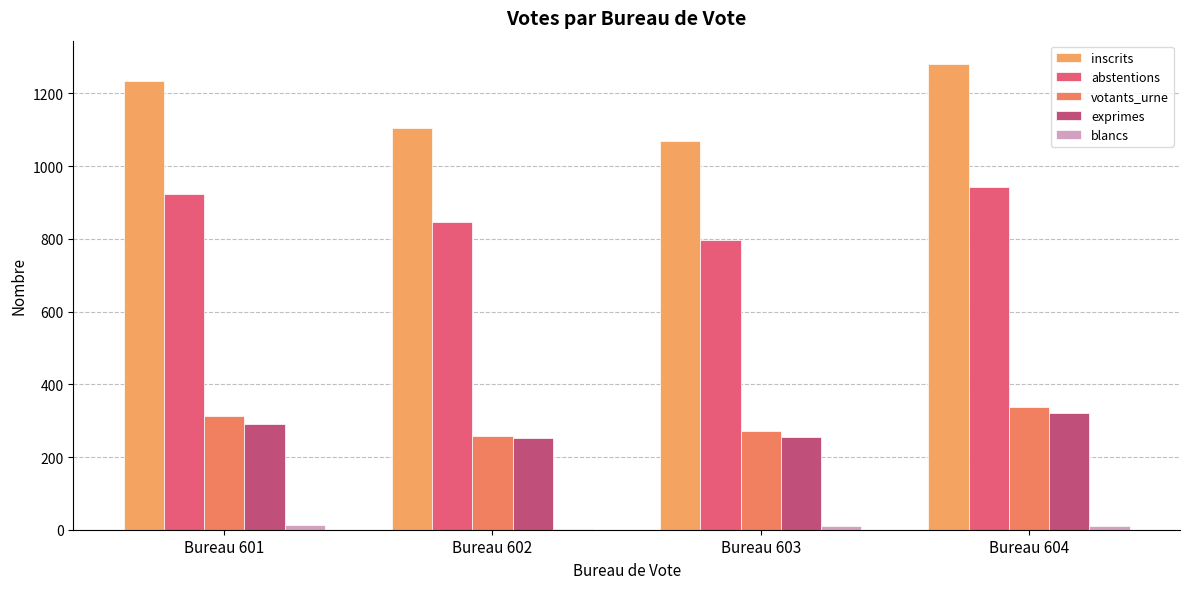

How many categories are shown in the chart?

4